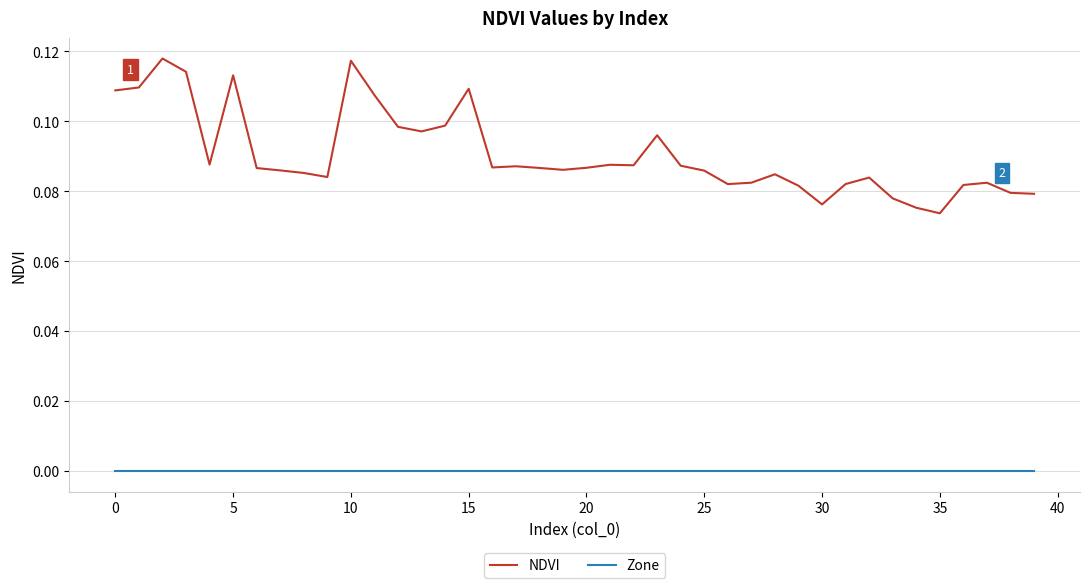

True or false: NDVI has more than 0 points higher than both neighbors.

True